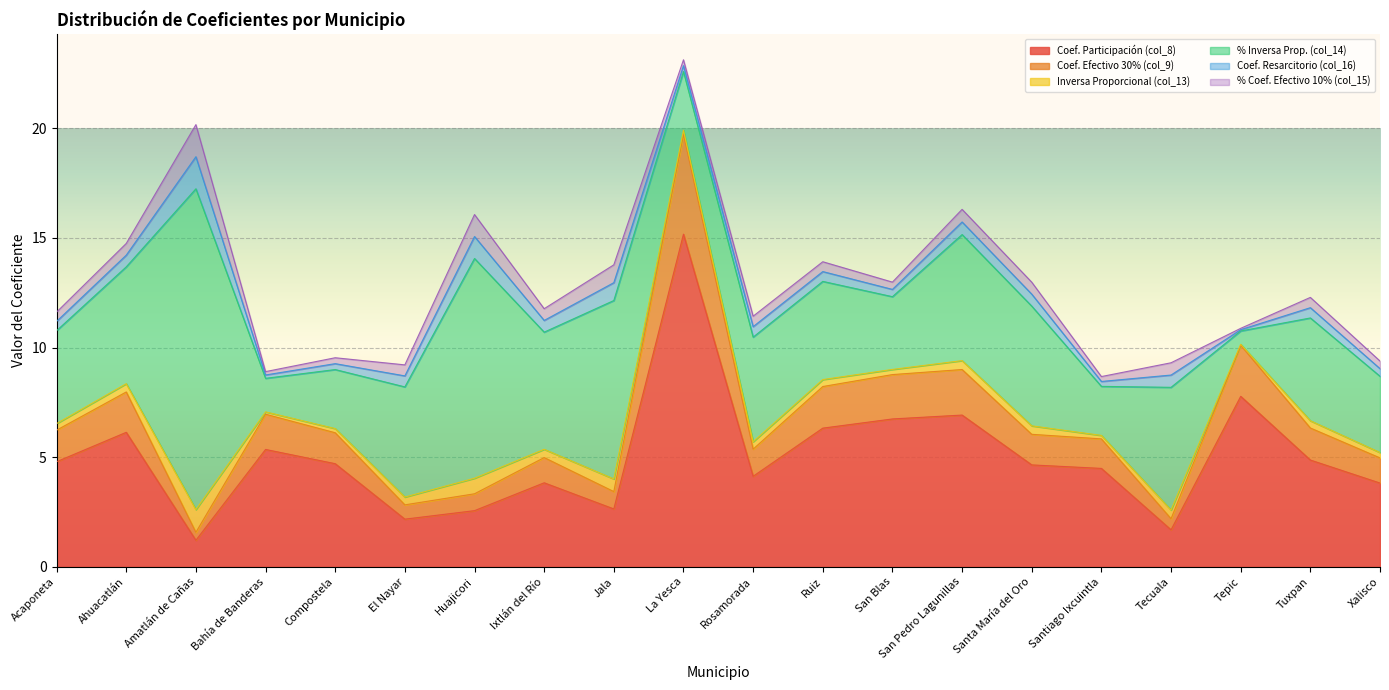

What is the maximum value for Coef. Participación (col_8)?

15.2